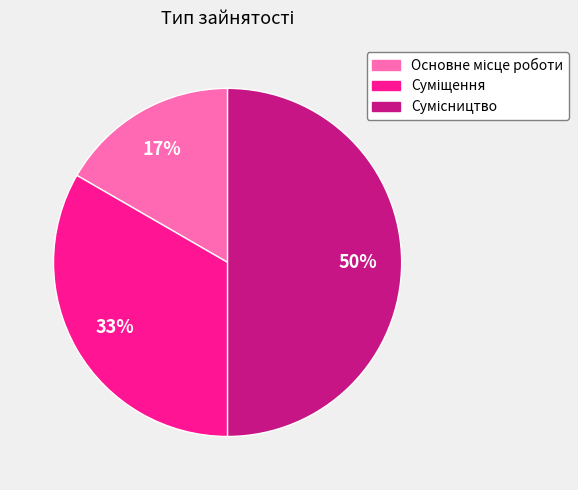

How many segments does this pie chart have?

3